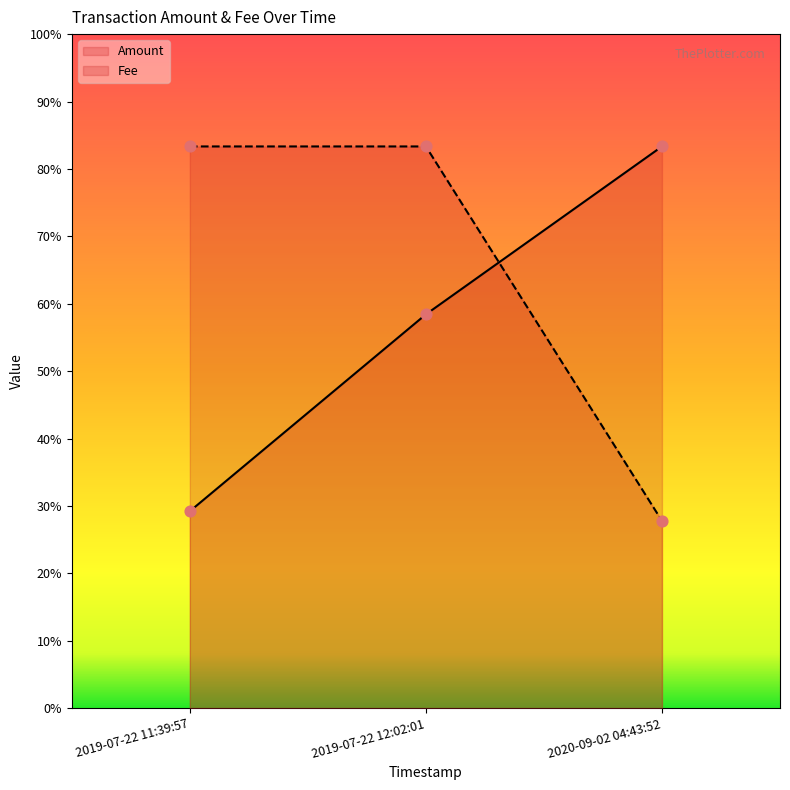

What is the total value across all series at 2019-07-22 12:02:01?

1.4